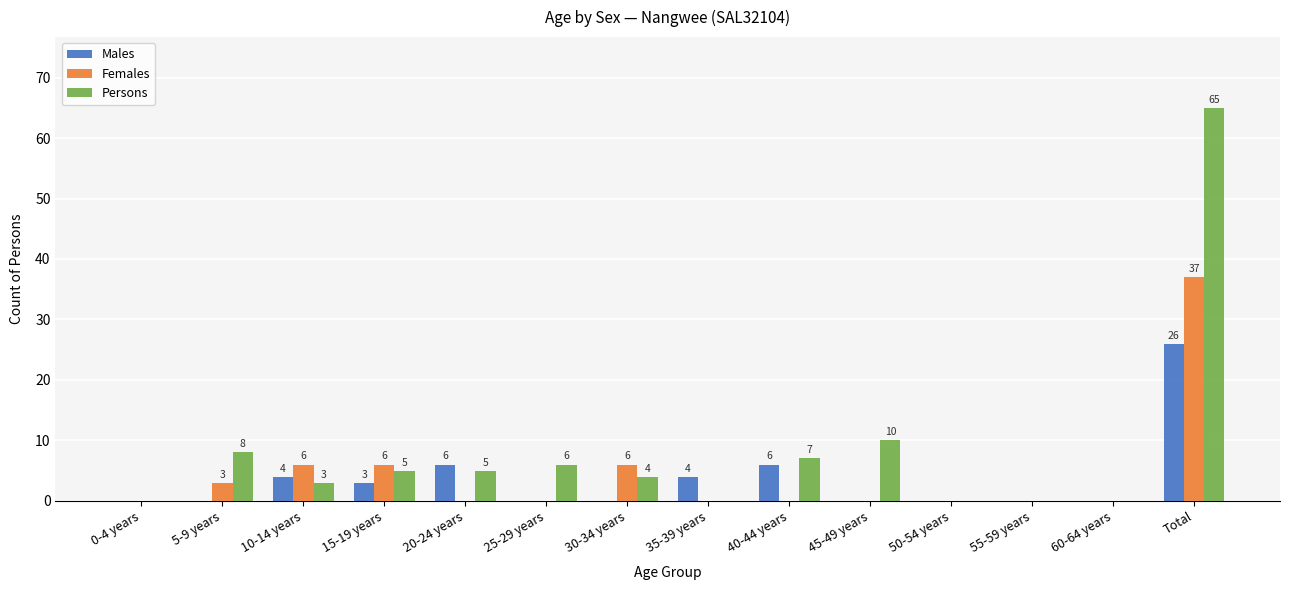

True or false: Persons has a value of 5 at 20-24 years.

True